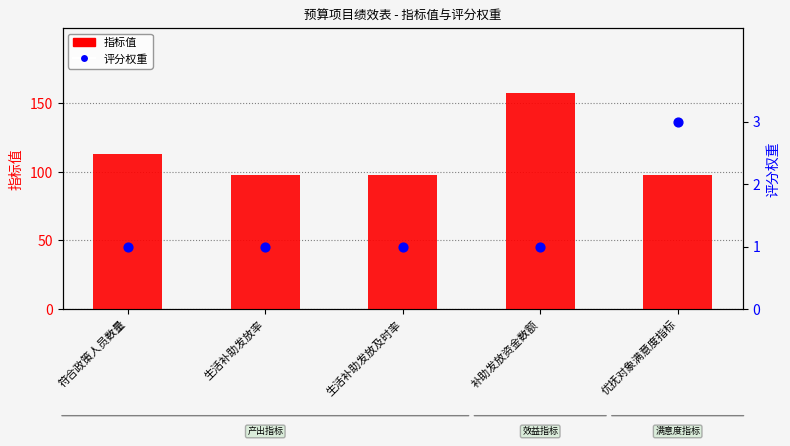

What are all the series names shown in the legend?

指标值, 评分权重